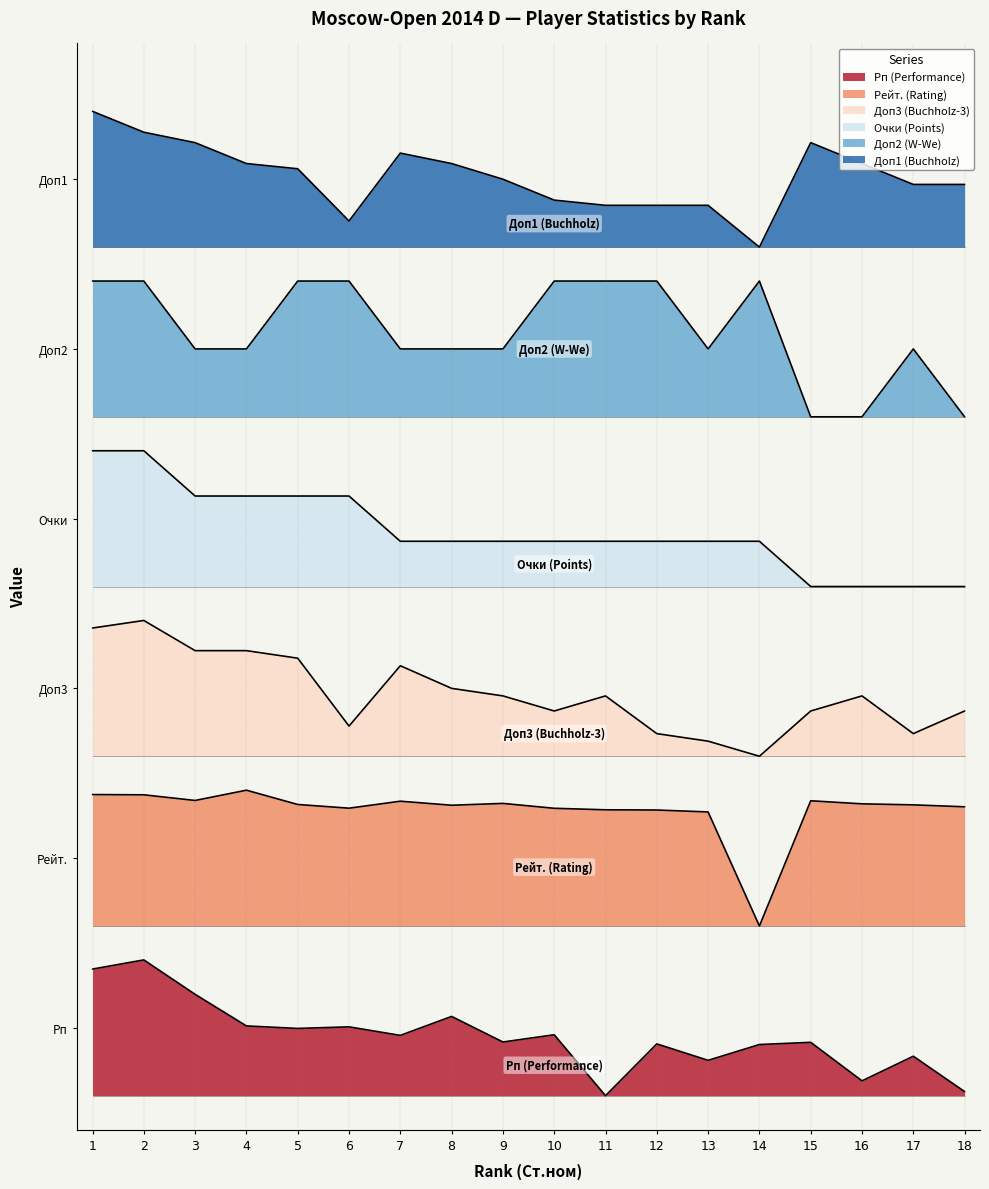

What is the sum of the Доп1 (Buchholz) values at 18 and 4?

16.3